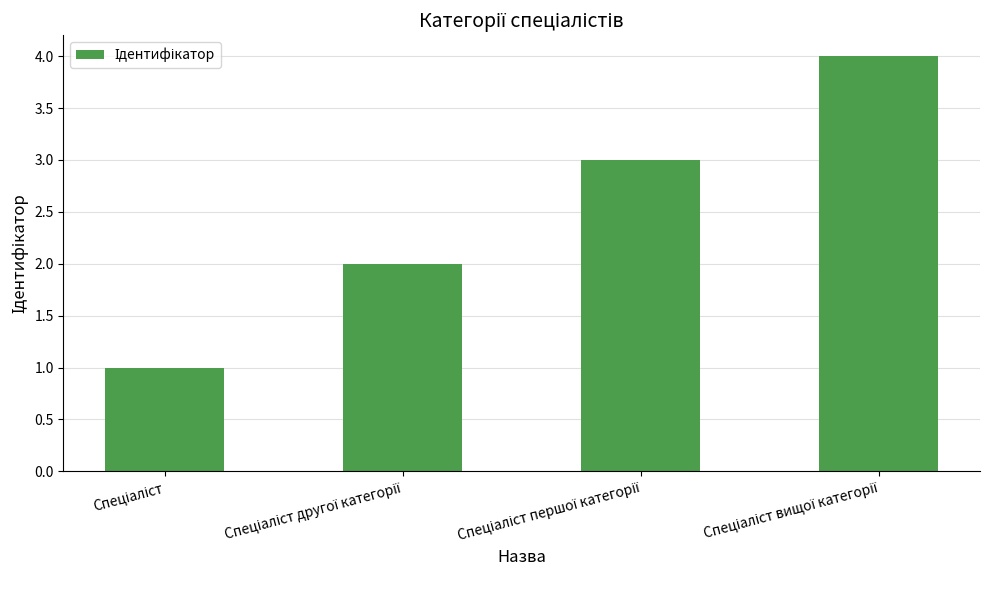

How many values are between 2 and 4?

3